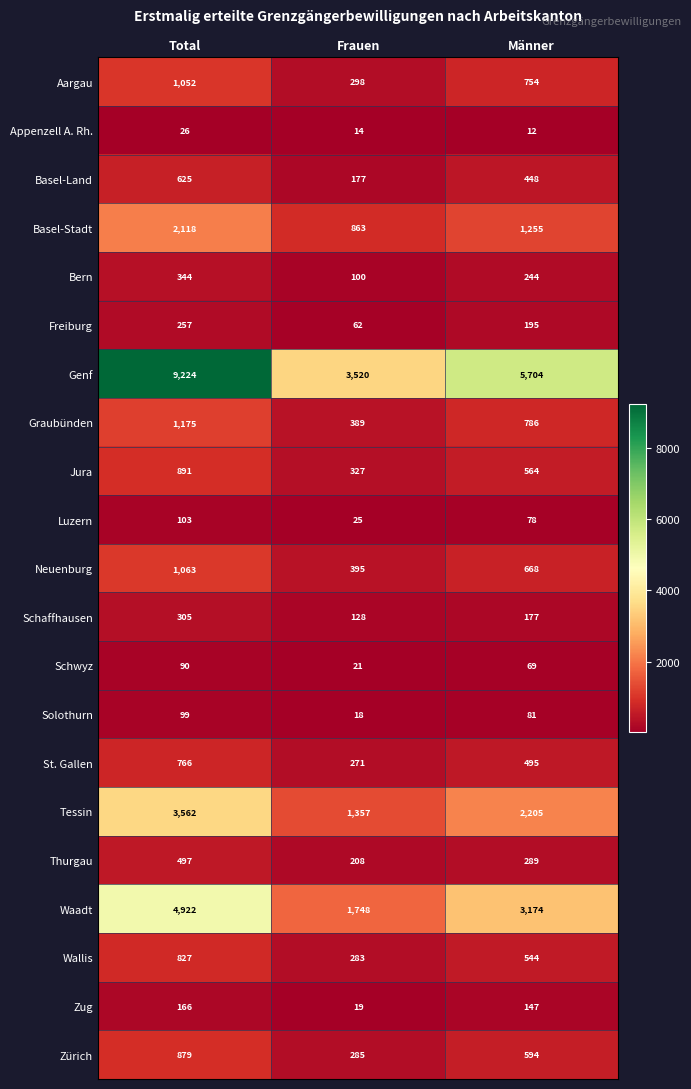

At which category is the sum across all series the highest?

Total